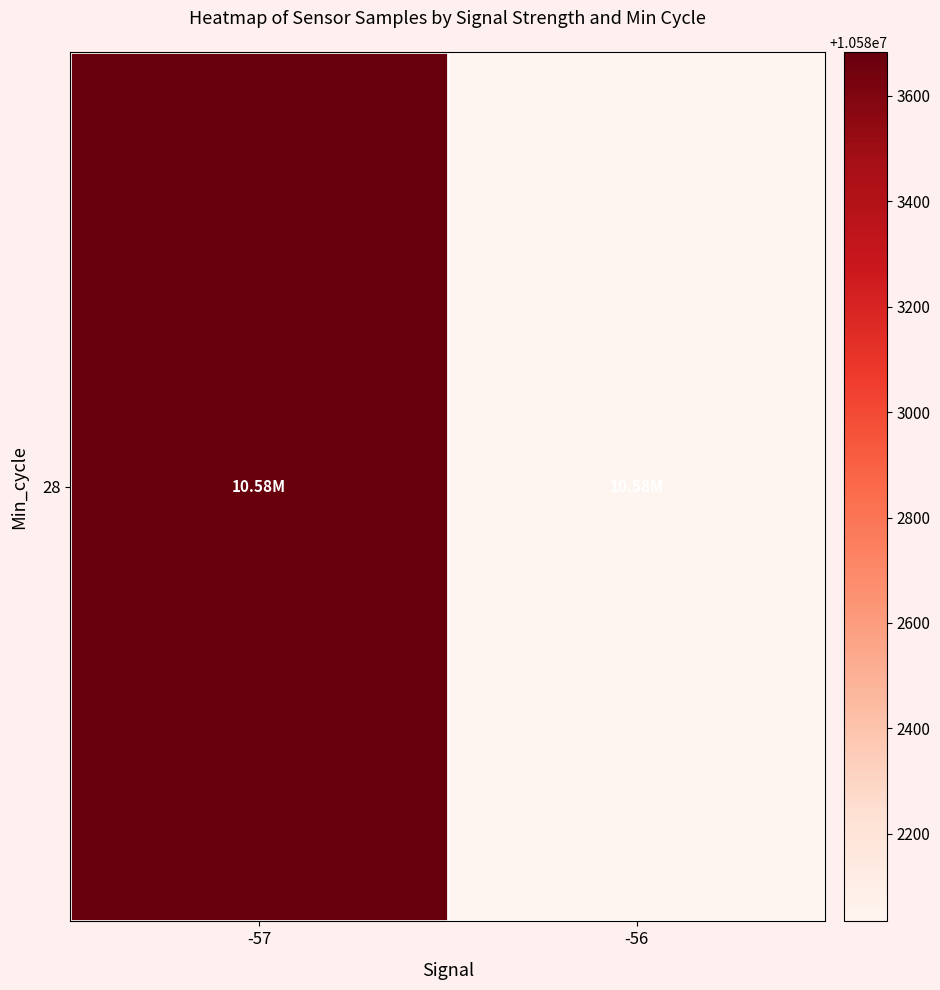

Rank the categories by value from lowest to highest.

-56, -57